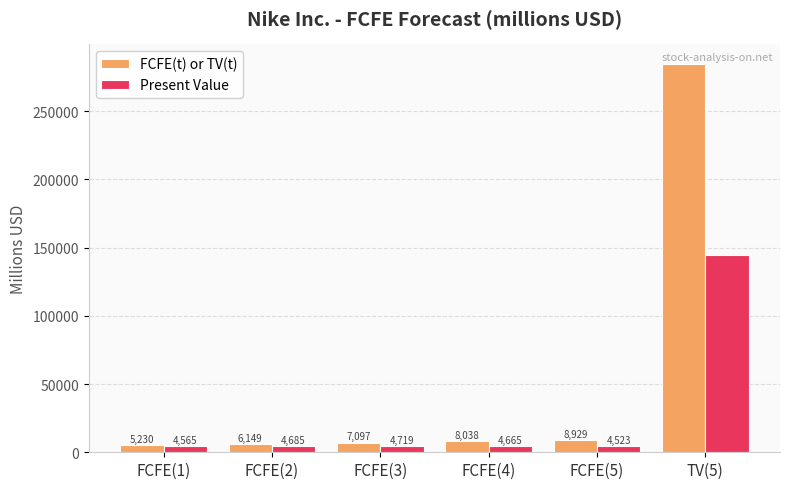

What position from the left is FCFE(2)?

2